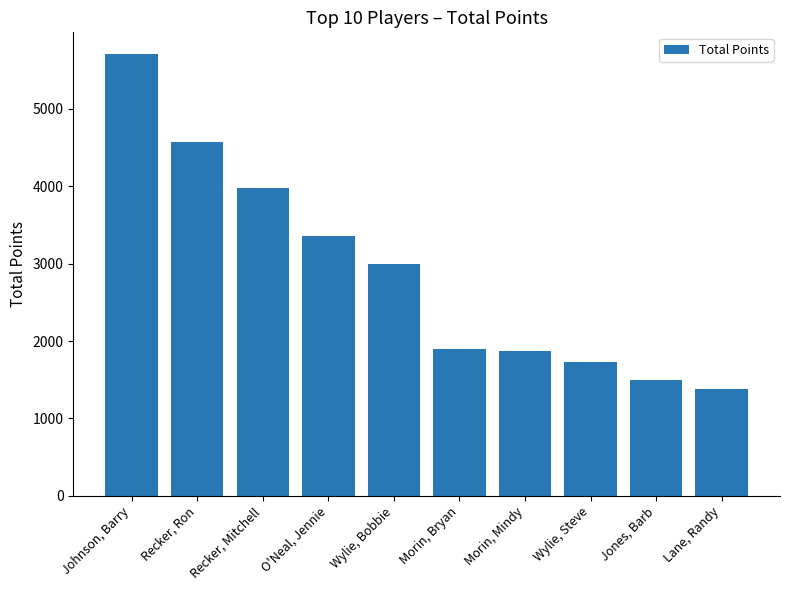

What is the difference between the values at O'Neal, Jennie and Morin, Mindy?

1485